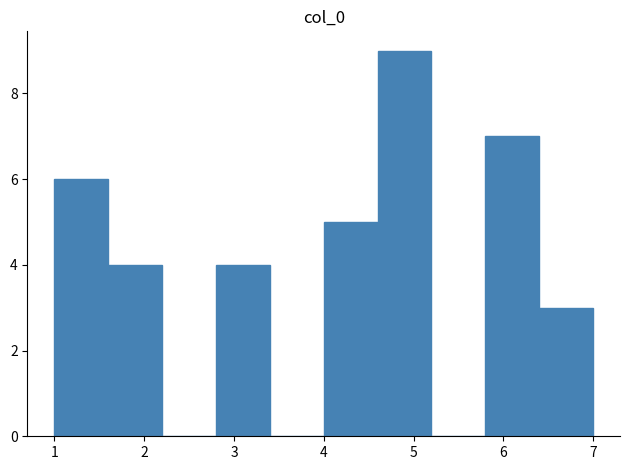

Which range on the x-axis has the tallest bar?

4.6 to 5.2